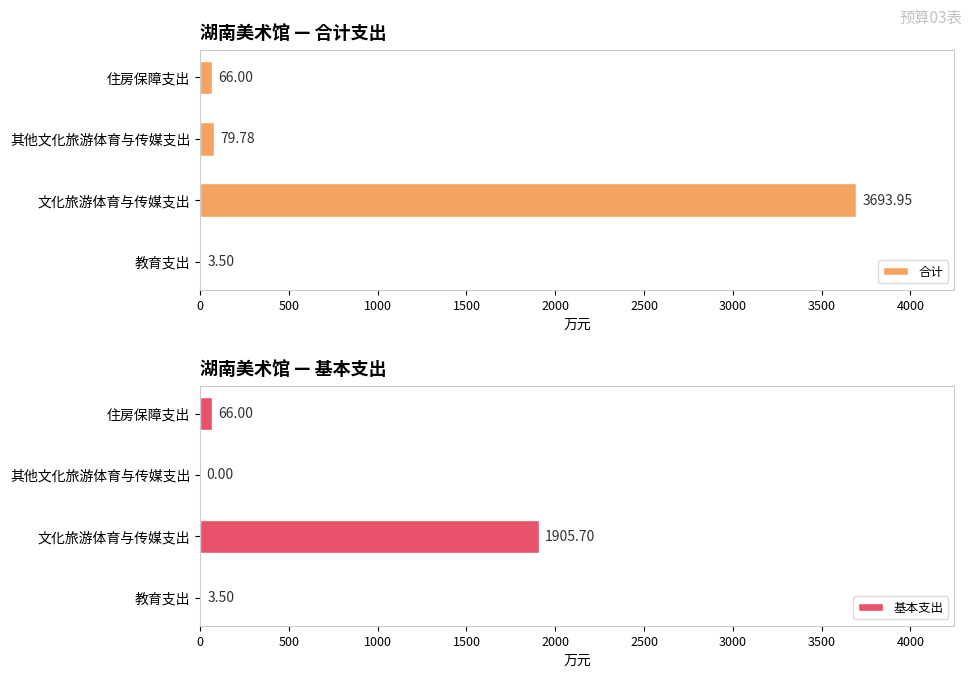

Is it true that 基本支出 equals 0.0 at 其他文化旅游体育与传媒支出?

True